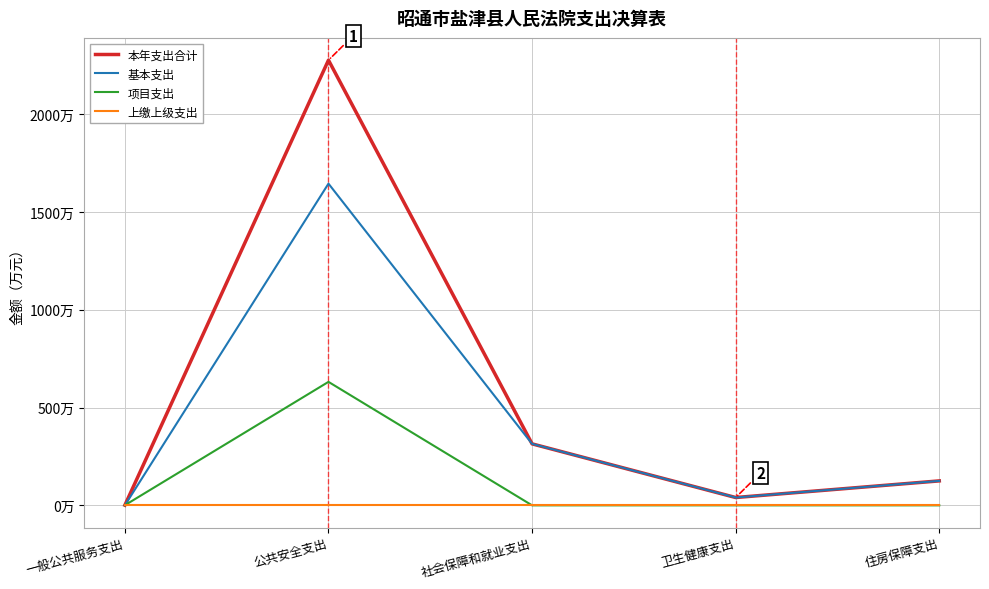

Is the value of 上缴上级支出 at 住房保障支出 greater than the value of 项目支出 at 住房保障支出?

No